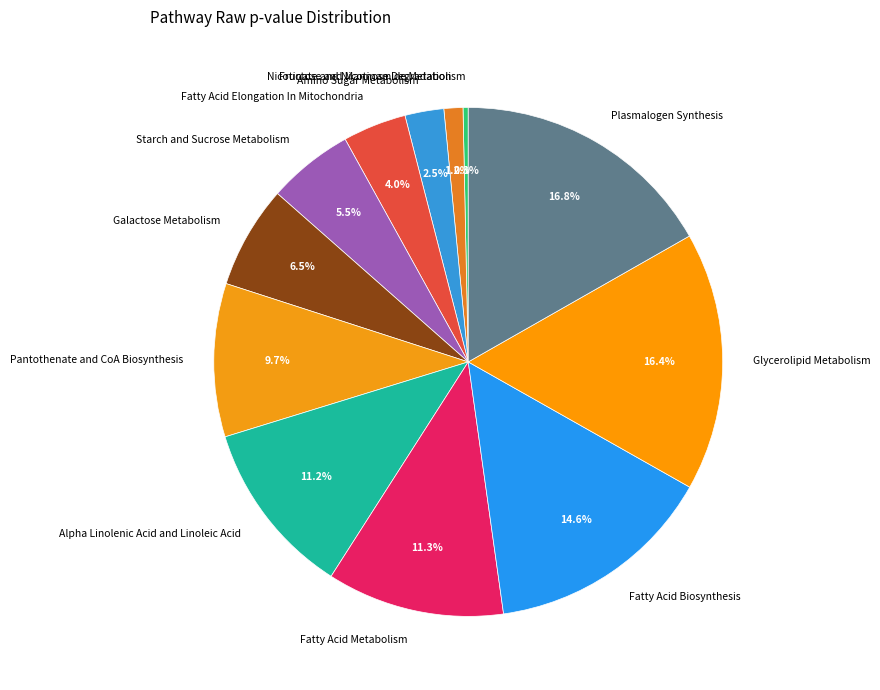

To the nearest percent, what is the difference between the Galactose Metabolism and Plasmalogen Synthesis slice percentages?

10%